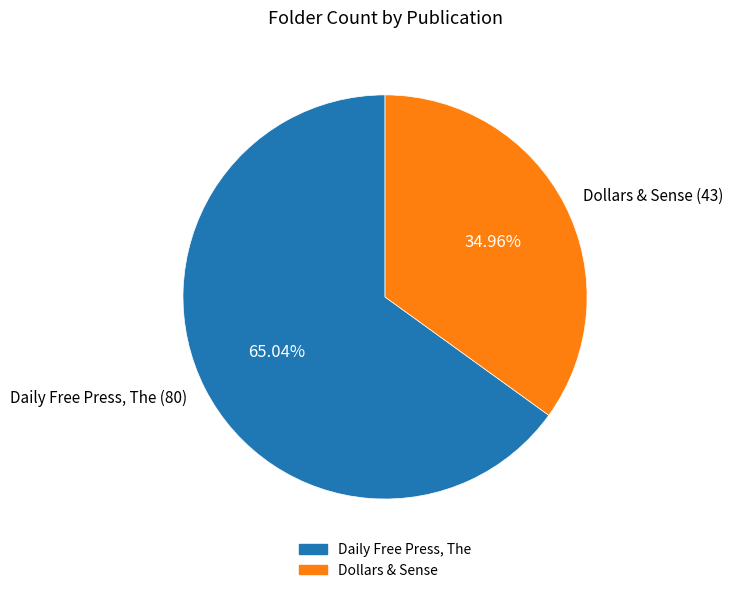

How many slices are in this pie chart?

2